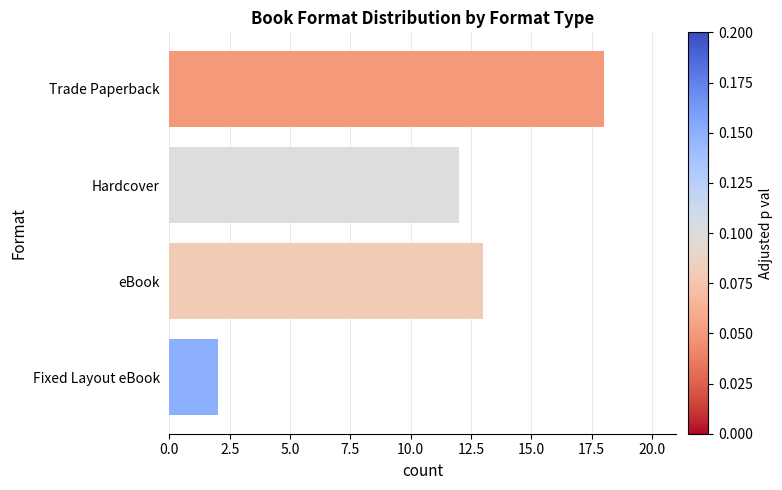

True or false: the data shows 17 at Hardcover.

False